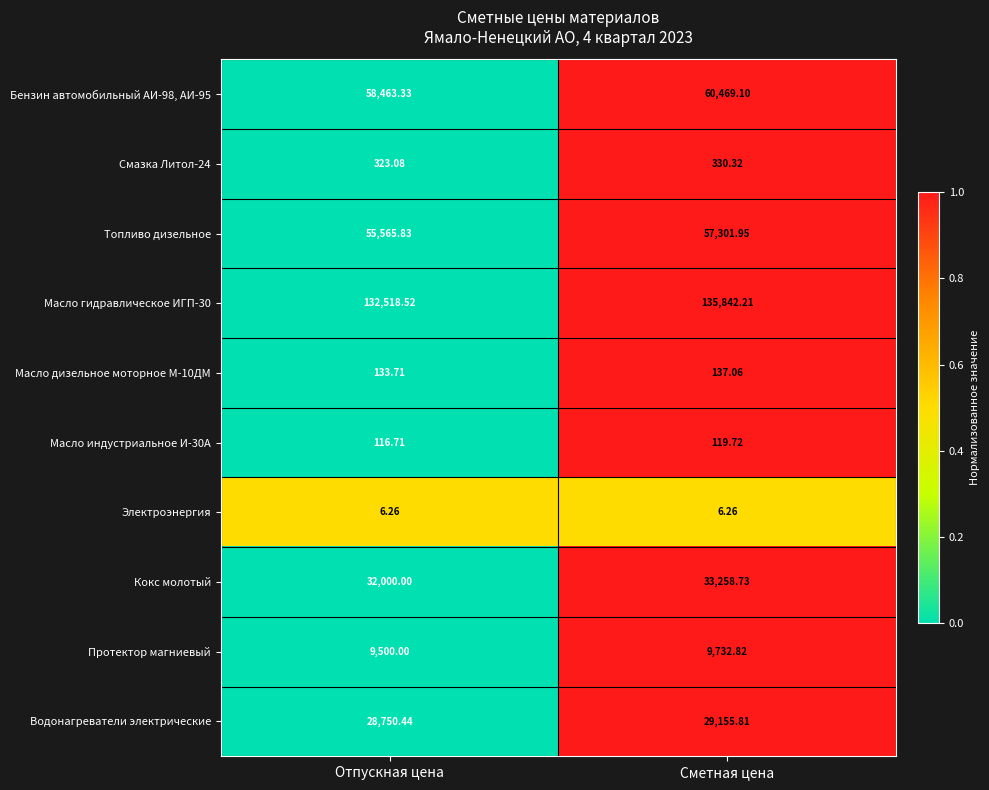

Which series has the largest total across all categories?

Масло гидравлическое ИГП-30